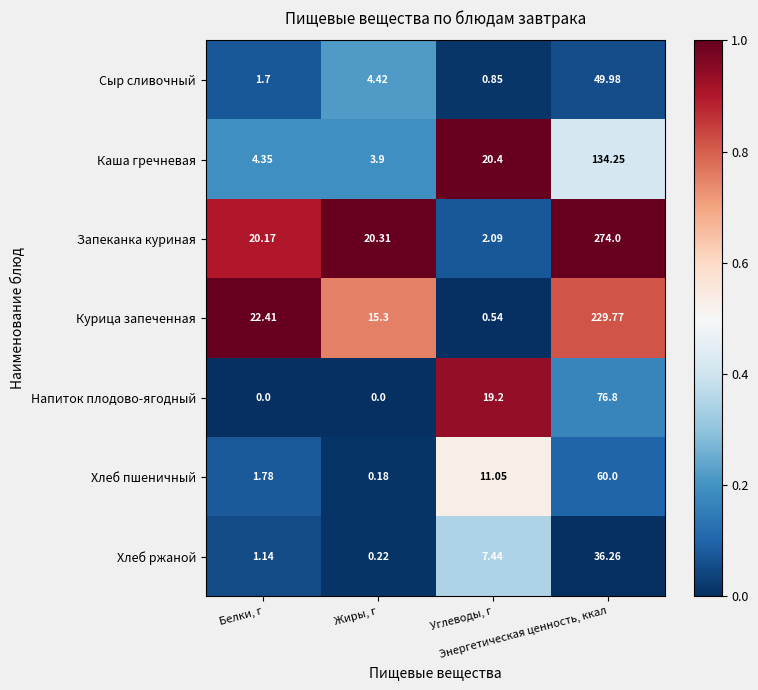

List the series in order of their peak value, highest first.

Запеканка куриная, Курица запеченная, Каша гречневая, Напиток плодово-ягодный, Хлеб пшеничный, Сыр сливочный, Хлеб ржаной